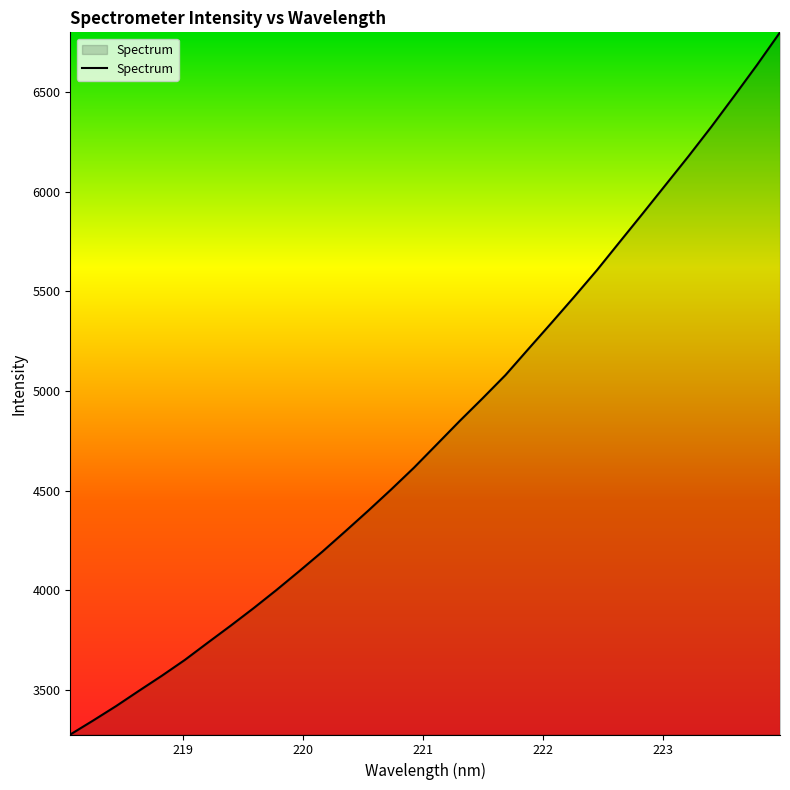

What is the difference between the maximum and minimum values?

3527.6